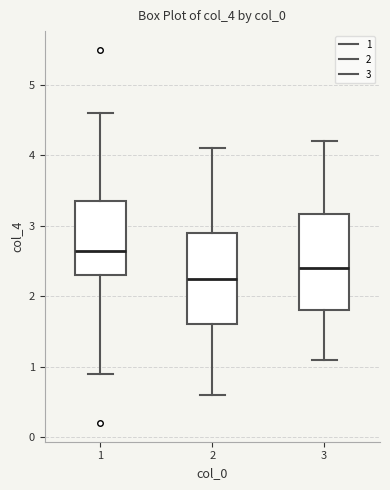

Which box's median line is the lowest?

2